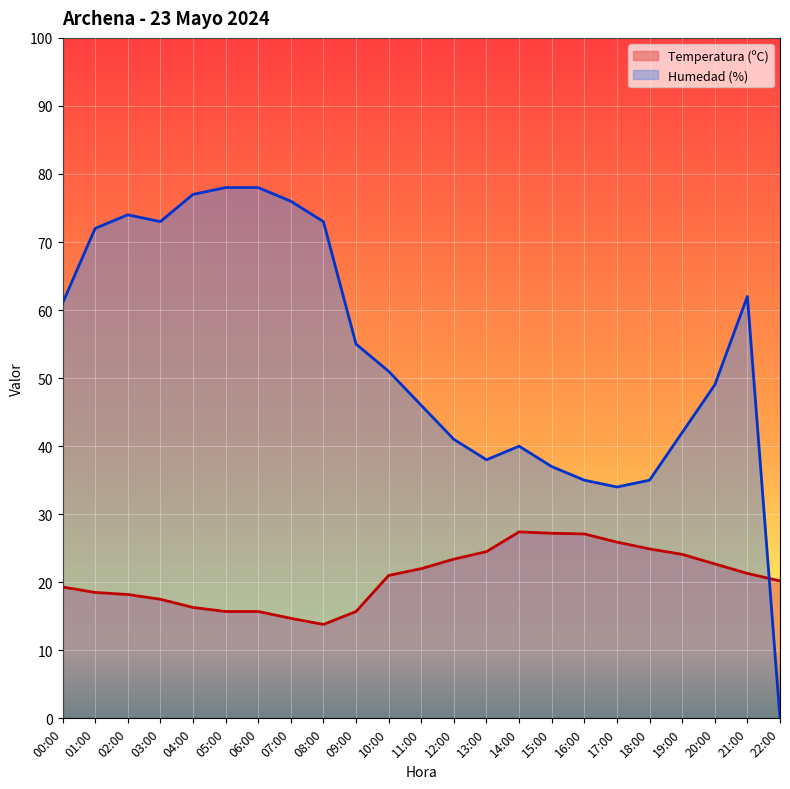

What is the difference between the highest and lowest values at 05:00?

62.3